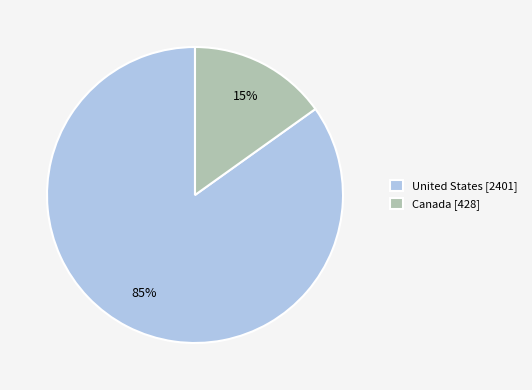

True or false: Canada accounts for 25% of the total.

False